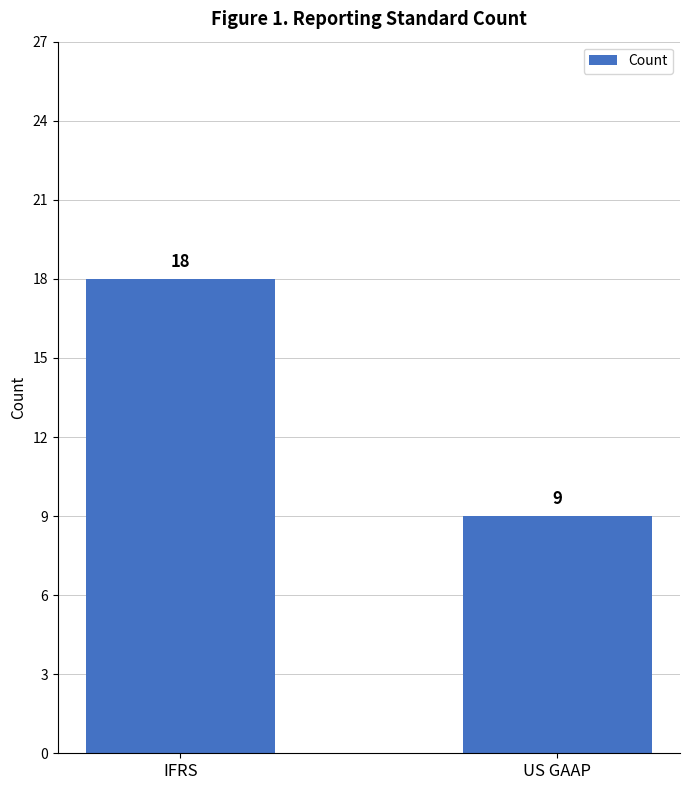

Reading right to left, what are all the values shown in this chart?

US GAAP=9	IFRS=18